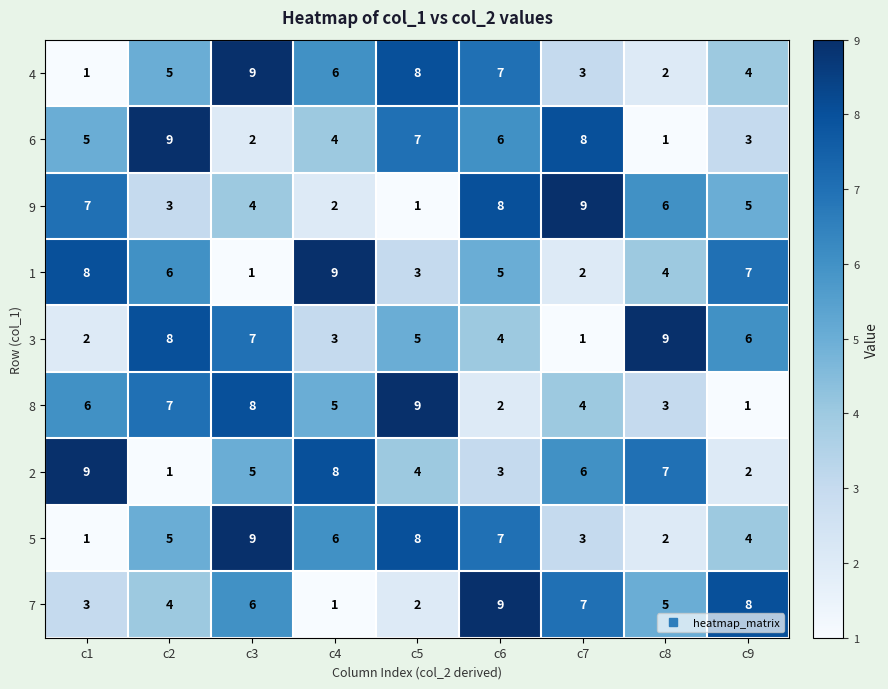

What is the difference between the maximum and minimum values in the 9 series?

8